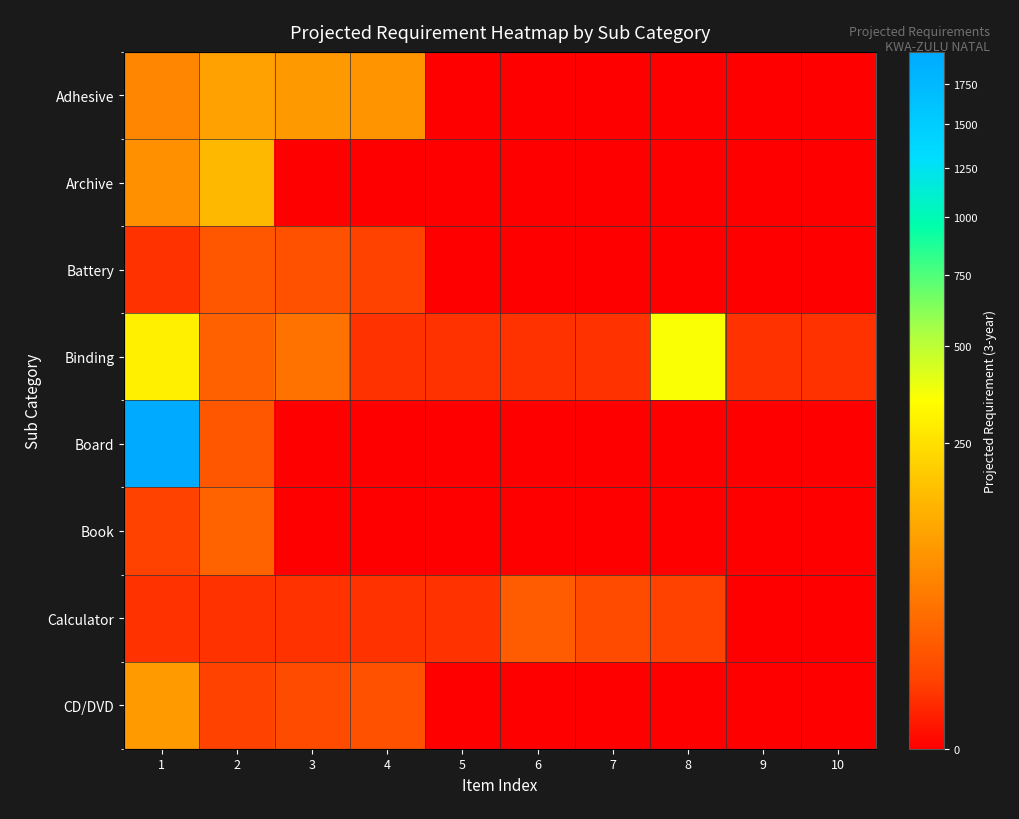

The value of Archive at 5 is 0. True or false?

True